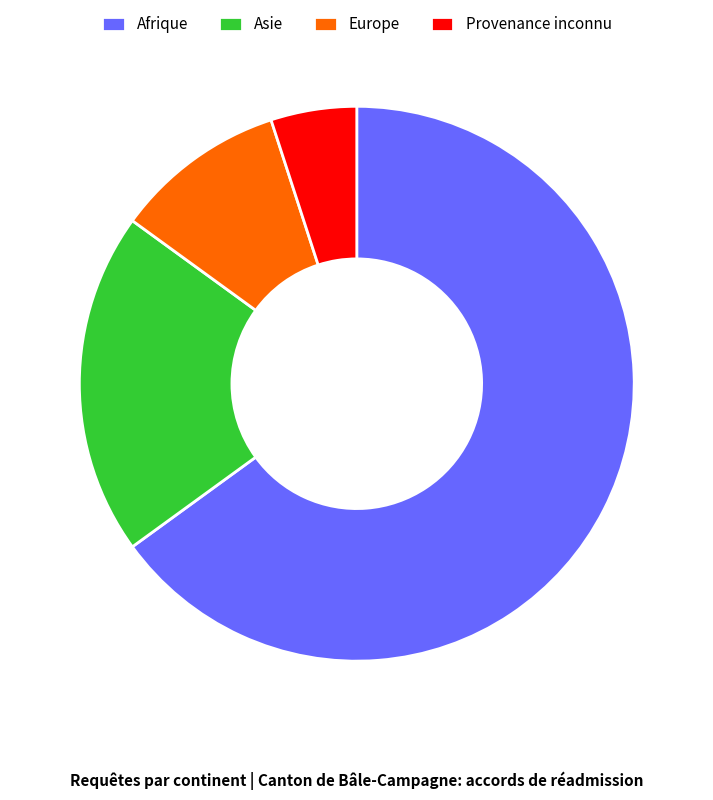

What is the ratio of the value at Europe to the value at Provenance inconnu?

2.0